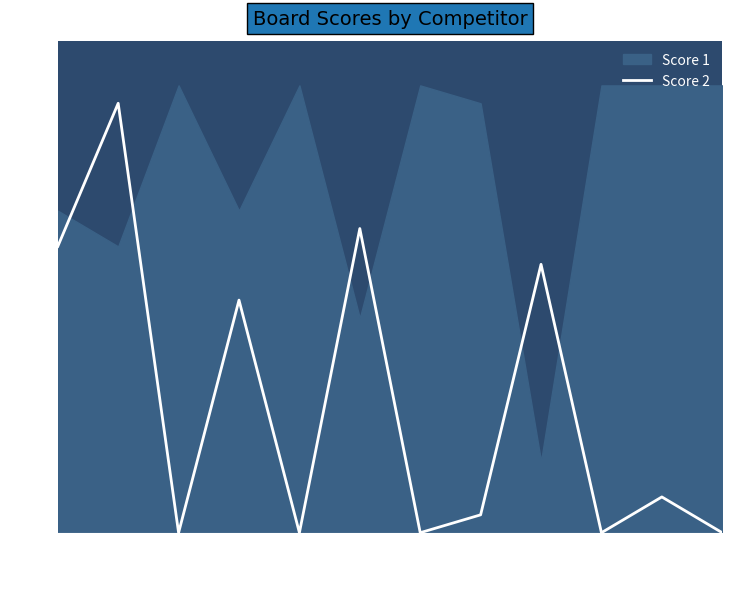

What is the change in value from 10 to 11?

+2